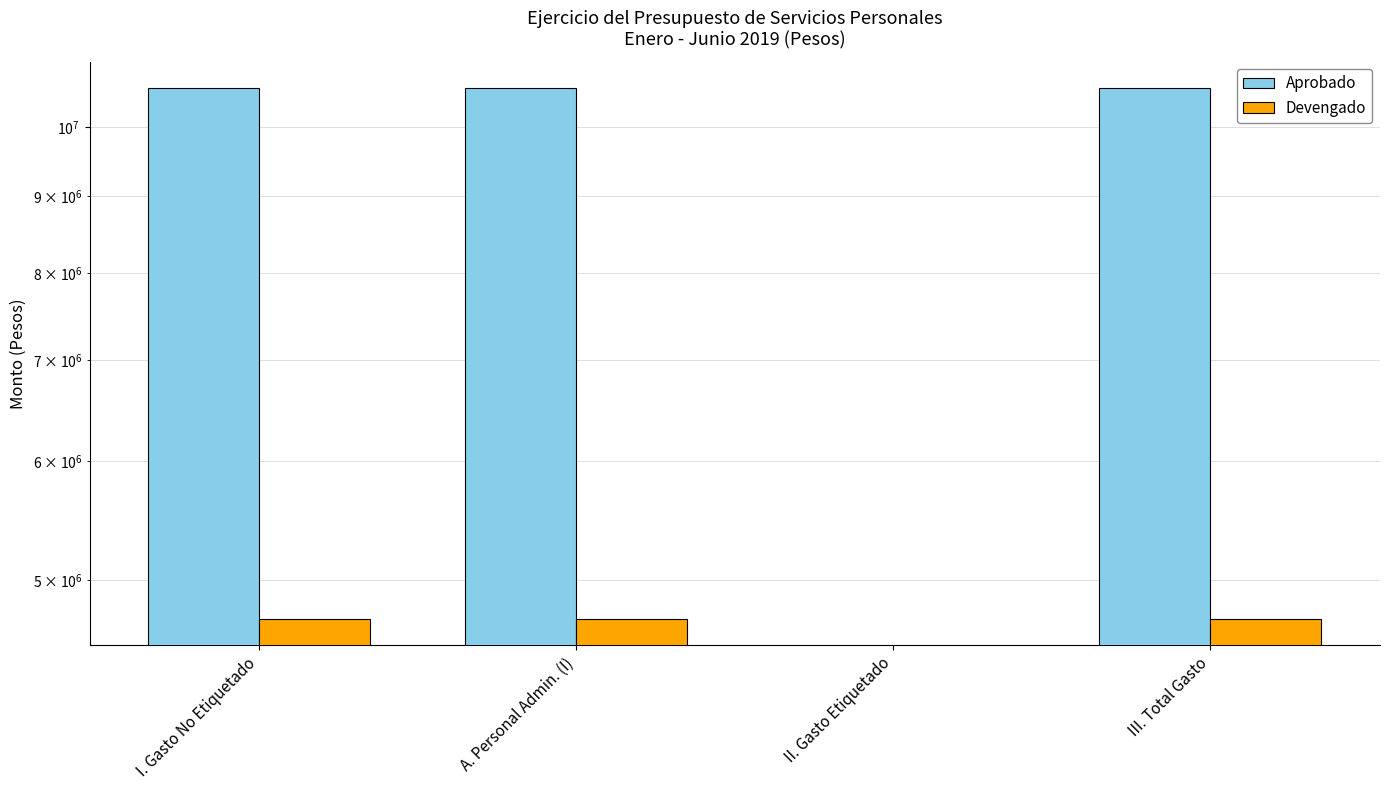

What is the label of the 1st bar from the right?

III. Total Gasto